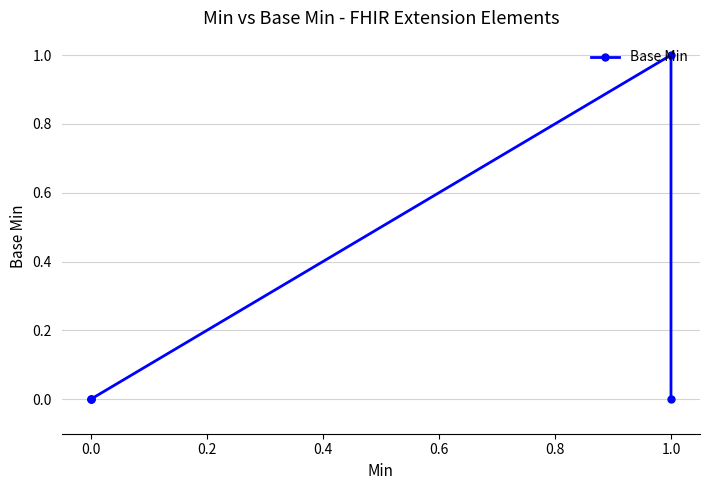

Is this an area chart (filled region under the line)?

No